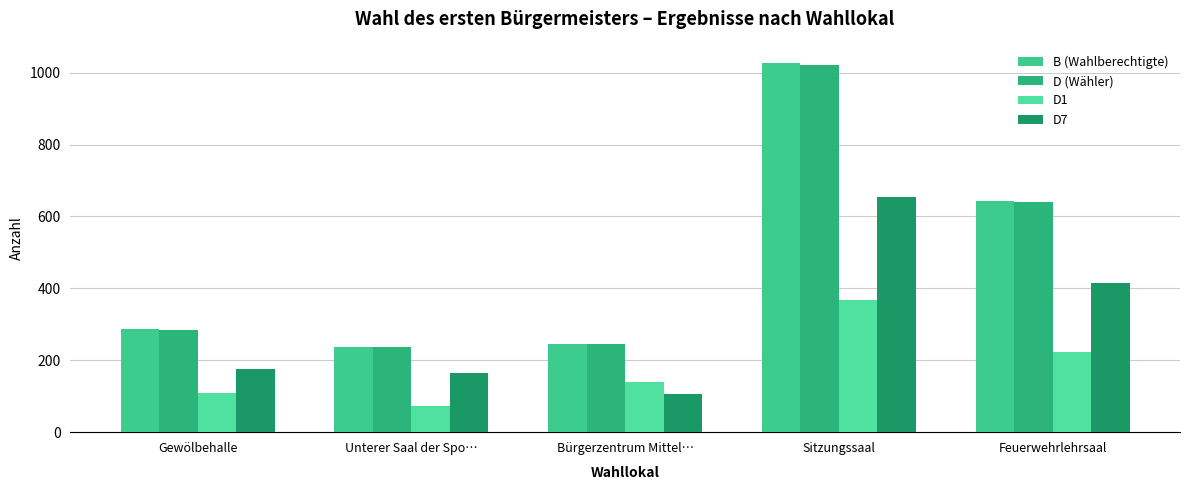

How many distinct data groups are displayed?

4